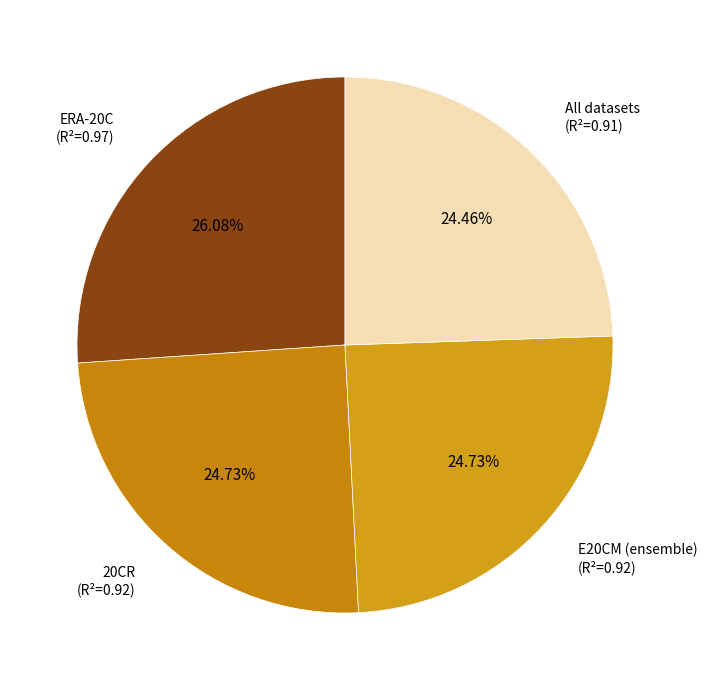

What portion of the pie excludes ERA-20C?

73.9%